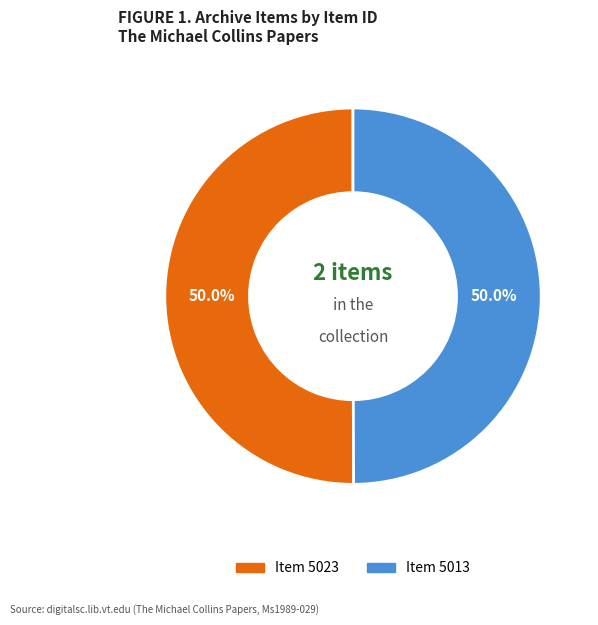

What is the ratio of the value at Item 5023 to the value at Item 5013?

1.0